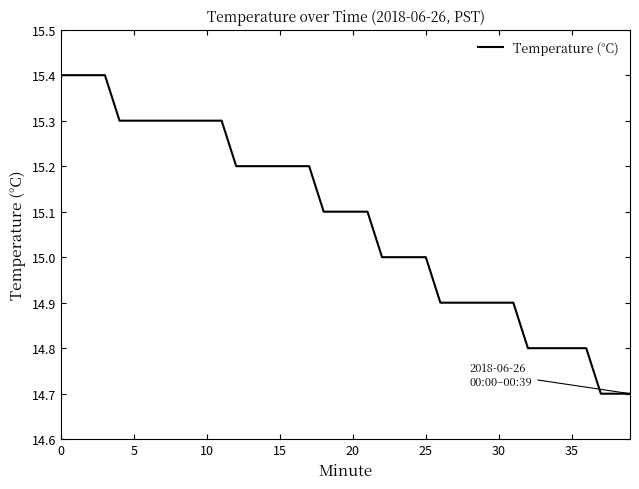

What is the difference between the maximum and minimum values?

0.7